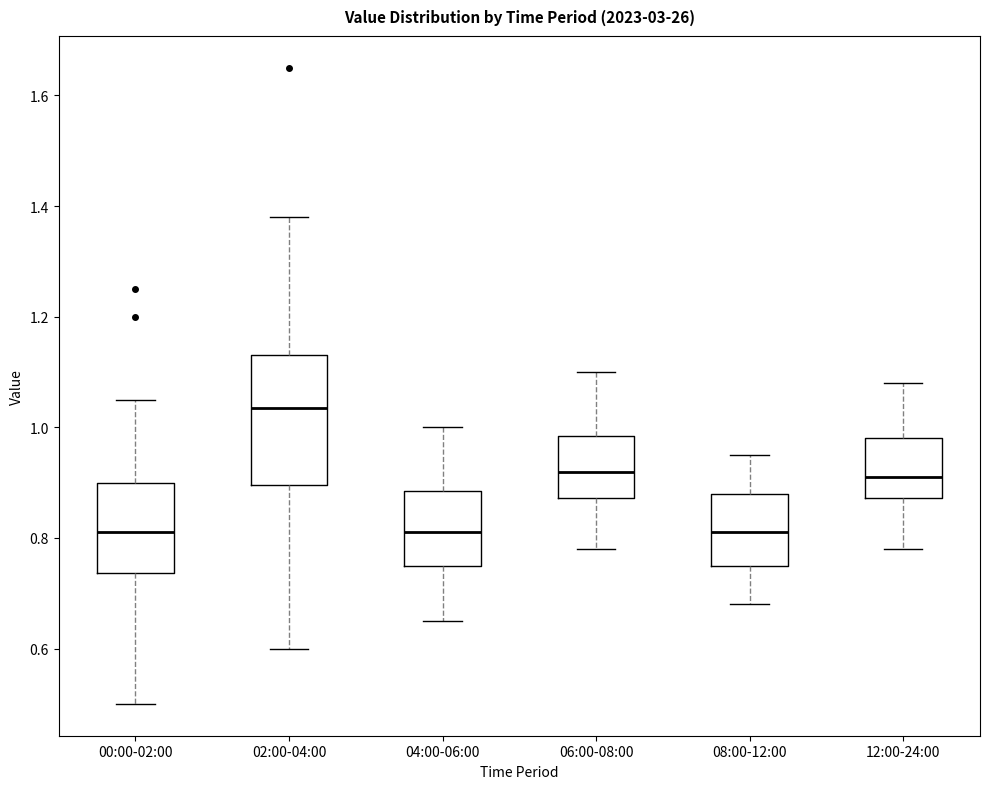

Reading left to right, transcribe this box plot: for each box, give where its median line is, the range the box spans, and where its two whiskers end, as read against the y-axis. The values are not printed on the chart, so give them approximately, as read against the axis.

00:00-02:00: median 0.82, box 0.74 to 0.90, whiskers 0.50 to 1.06
02:00-04:00: median 1.04, box 0.90 to 1.14, whiskers 0.60 to 1.38
04:00-06:00: median 0.82, box 0.76 to 0.88, whiskers 0.66 to 1.00
06:00-08:00: median 0.92, box 0.88 to 0.98, whiskers 0.78 to 1.10
08:00-12:00: median 0.82, box 0.76 to 0.88, whiskers 0.68 to 0.96
12:00-24:00: median 0.92, box 0.88 to 0.98, whiskers 0.78 to 1.08